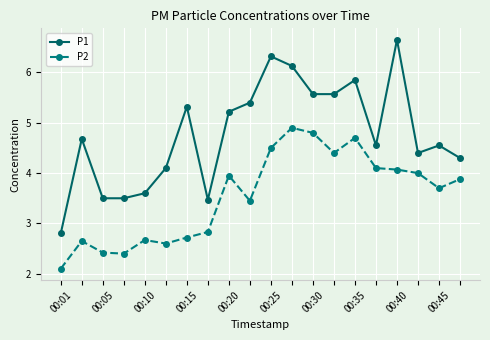

True or false: P2 and P1 cross at least once.

False